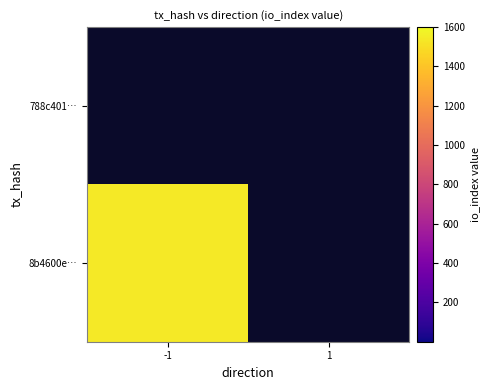

What value does the 8b4600e… series have at -1?

1542